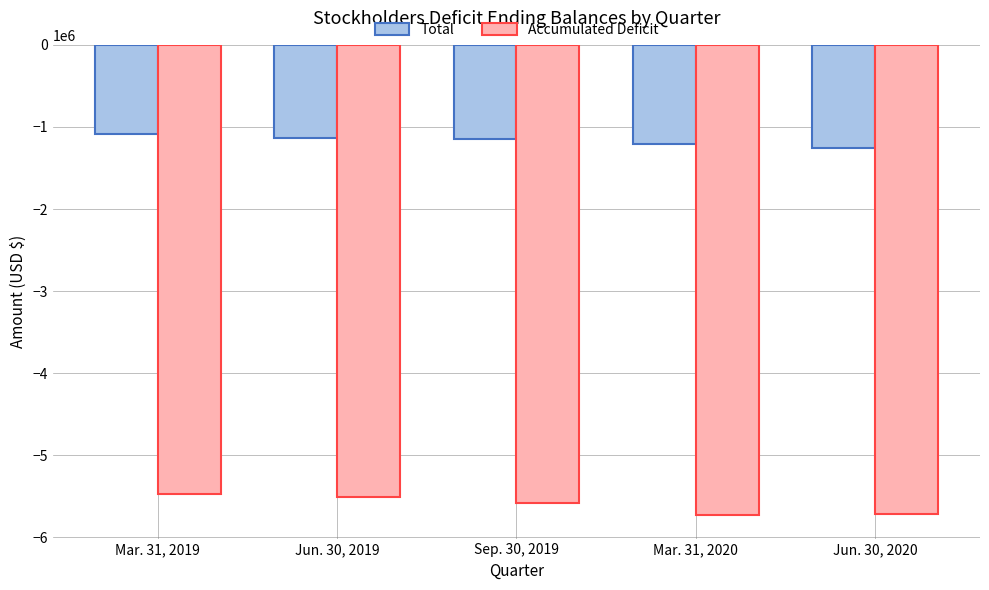

What is the maximum value for Total?

-1088143